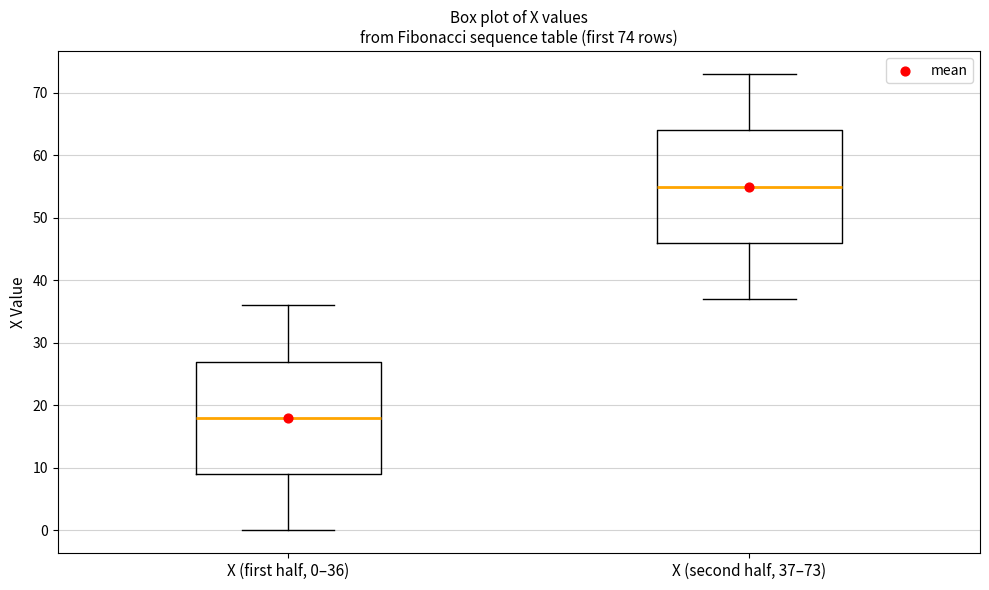

Which box has the highest median line?

X (second half, 37–73)